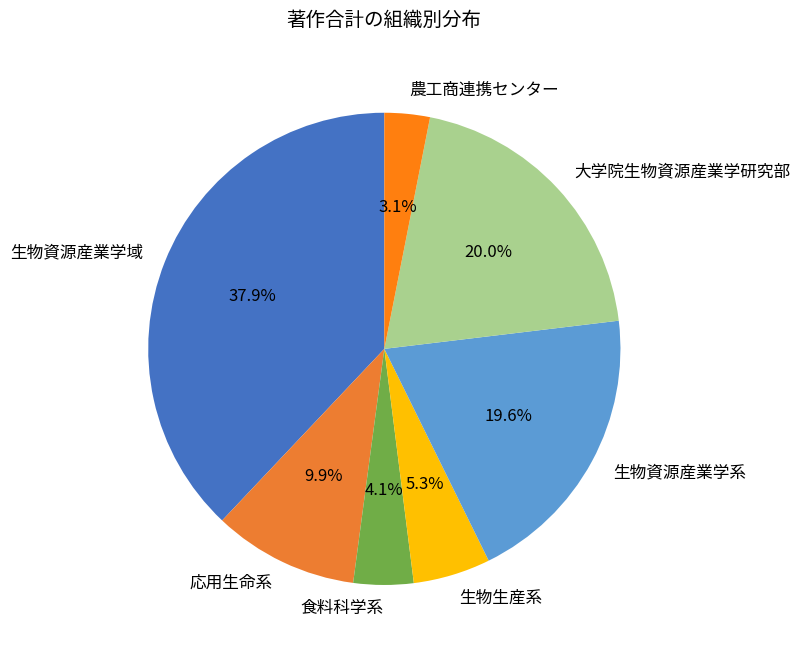

Do 農工商連携センター and 生物資源産業学系 together represent more than half of the pie?

No